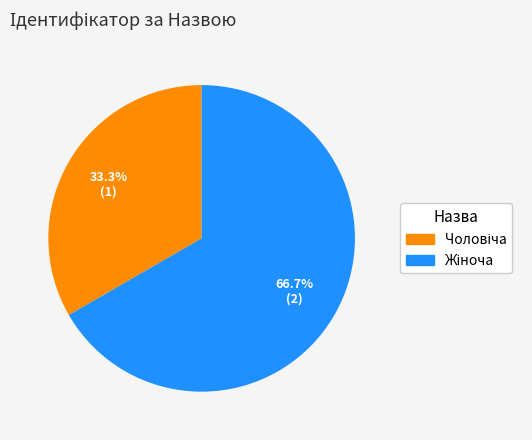

Does any single category account for the majority?

Yes